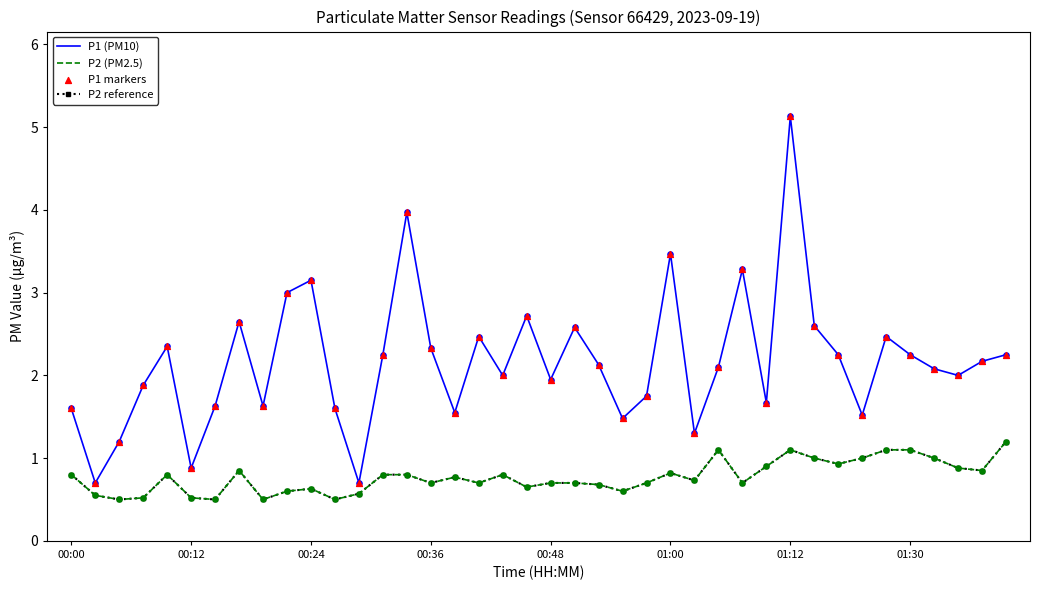

At how many categories does at least one series exceed 2?

22